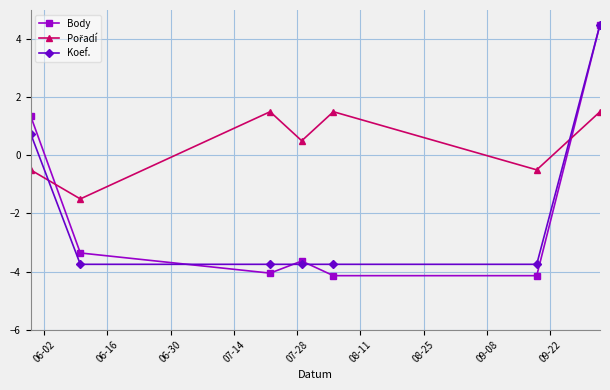

True or false: Koef. has more than 2 points higher than both neighbors.

False